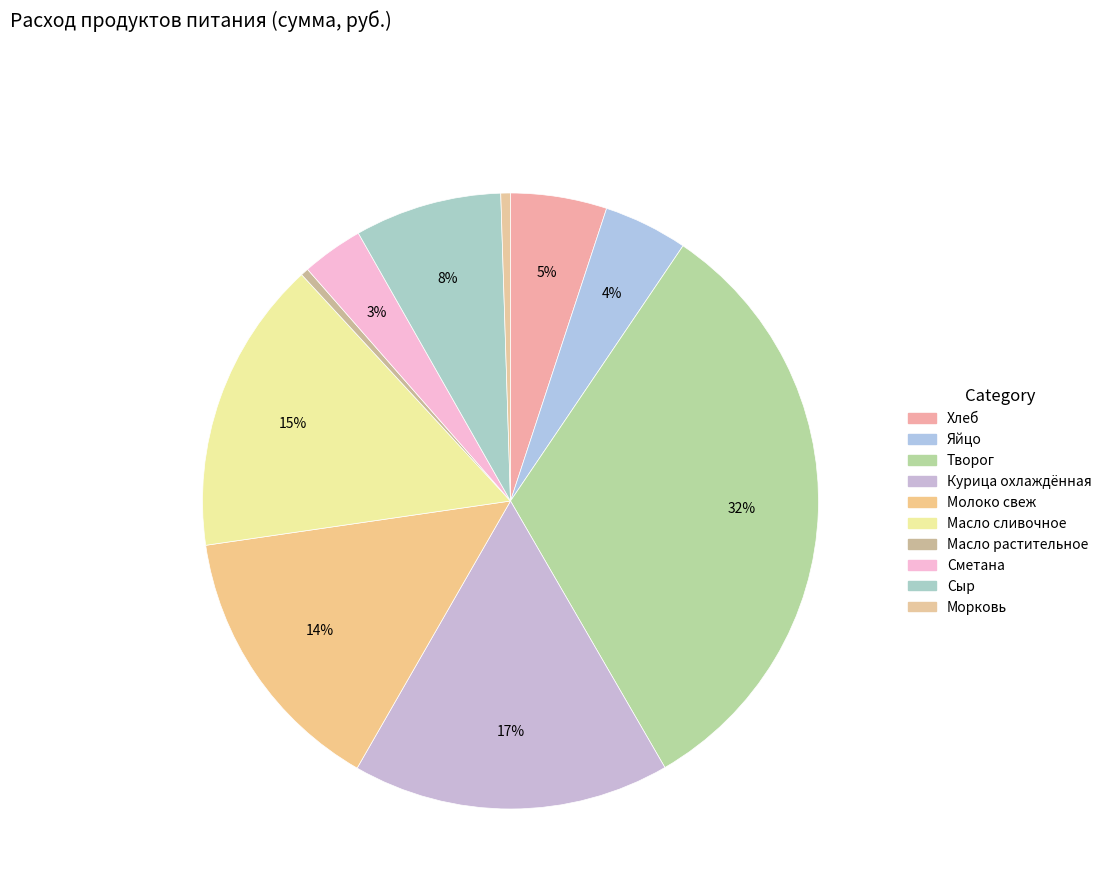

How many segments does this pie chart have?

10